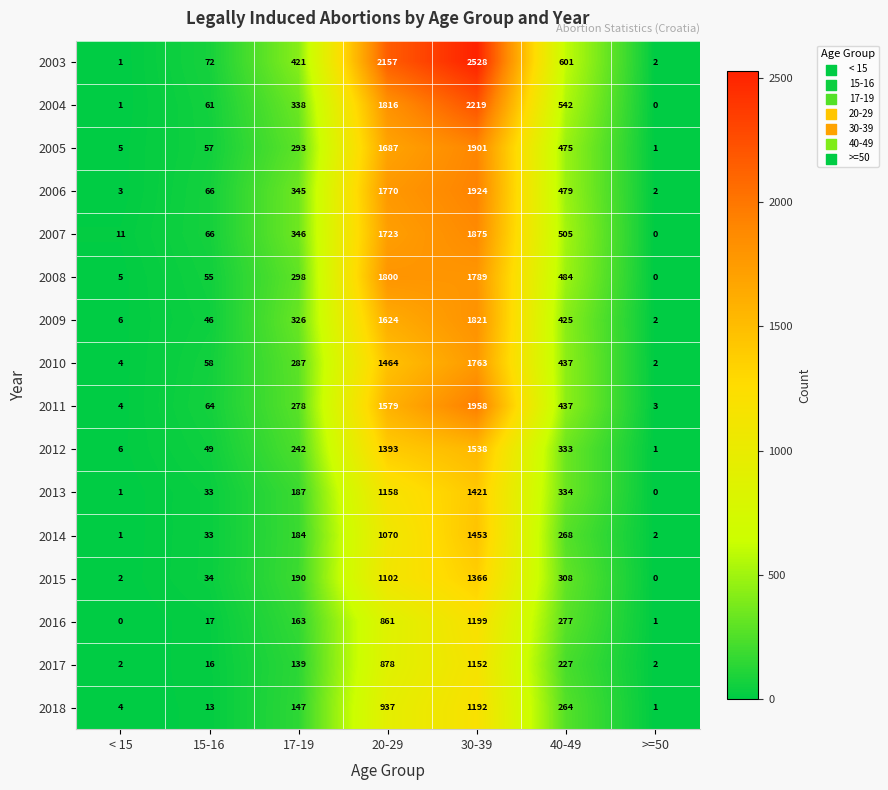

At which category does the chart reach its peak across all series?

30-39